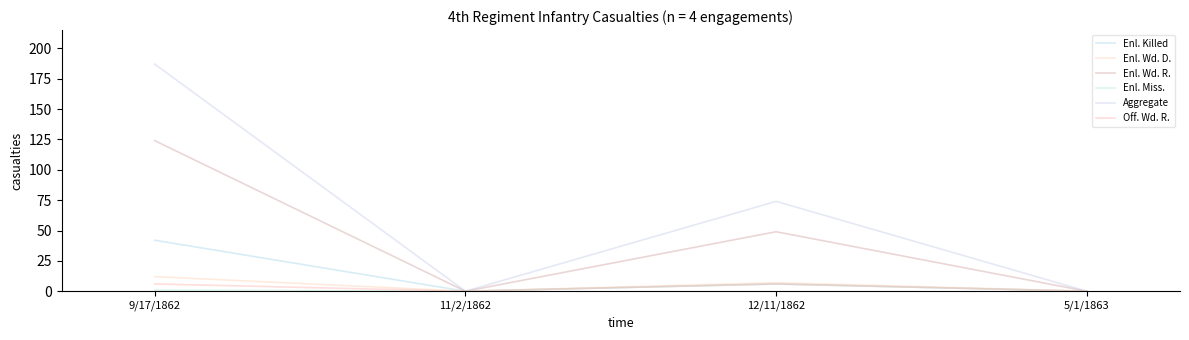

Is this an area chart (filled region under the line)?

No